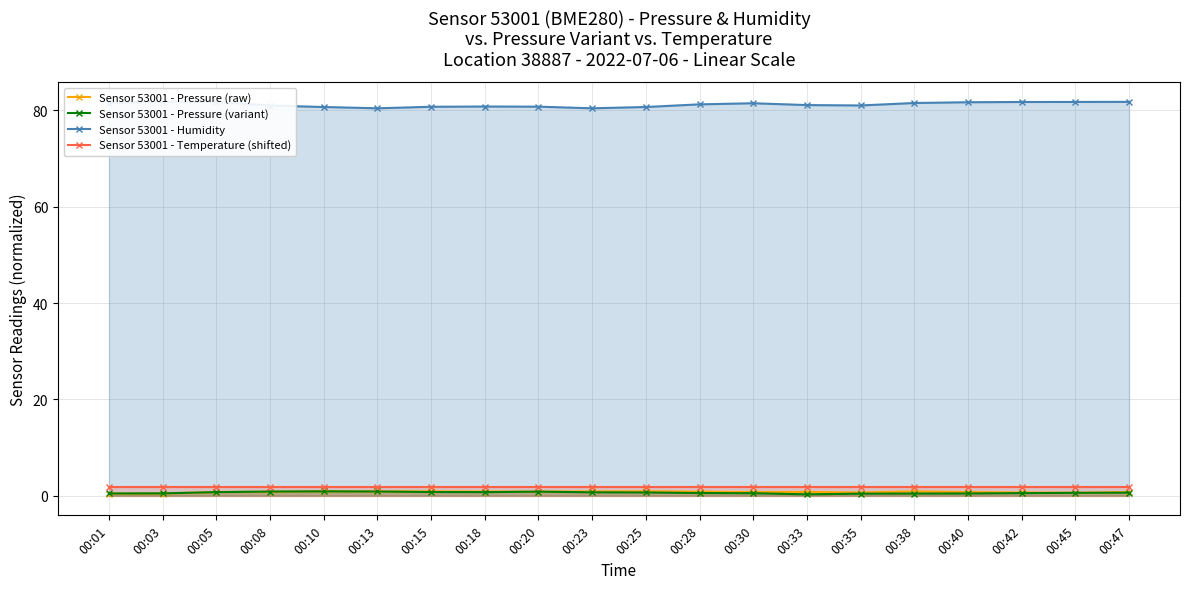

What is the approximate value of Sensor 53001 - Pressure (raw) at 00:03?

0.4